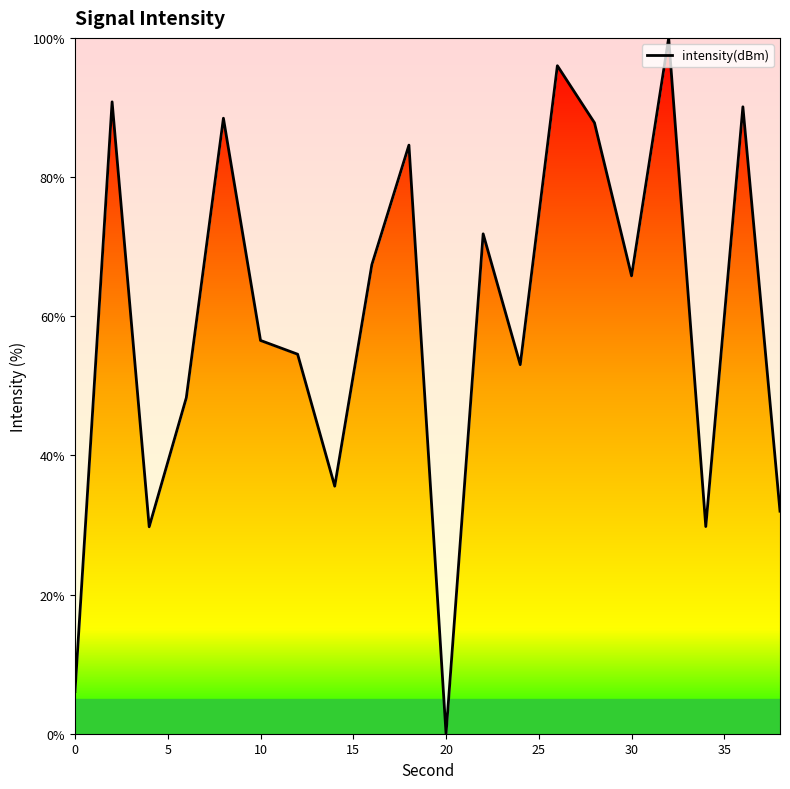

What is the maximum value shown in the chart?

100.0